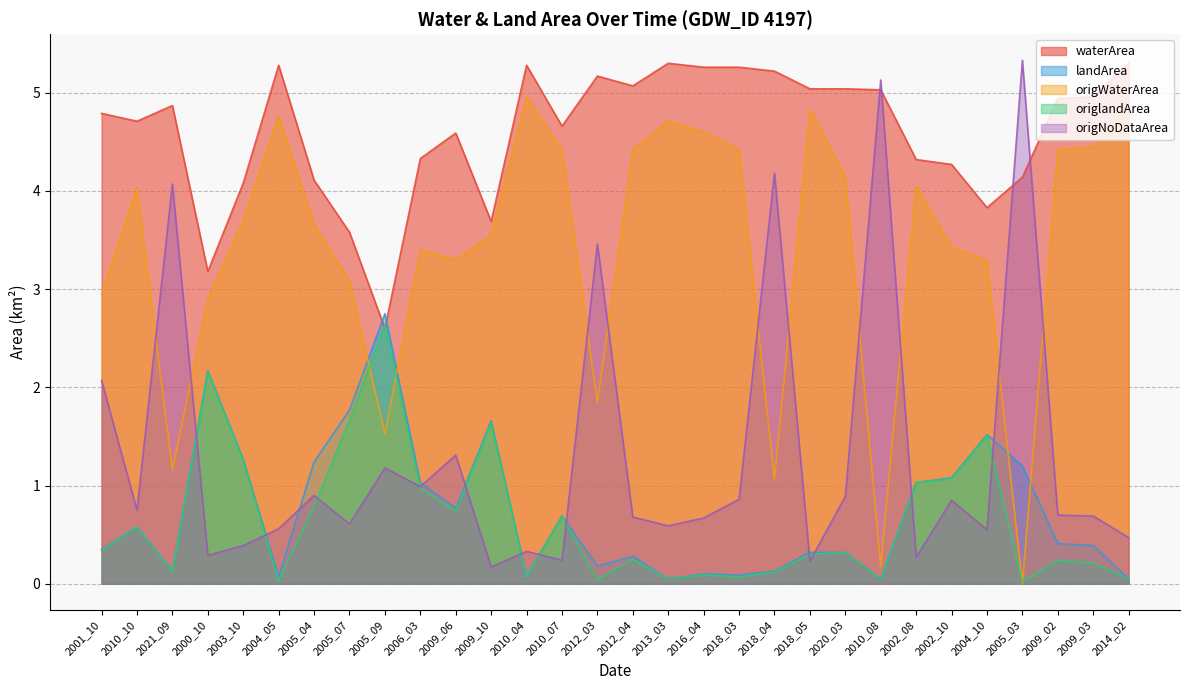

What is the difference between the highest and lowest values at 2004_10?

3.3